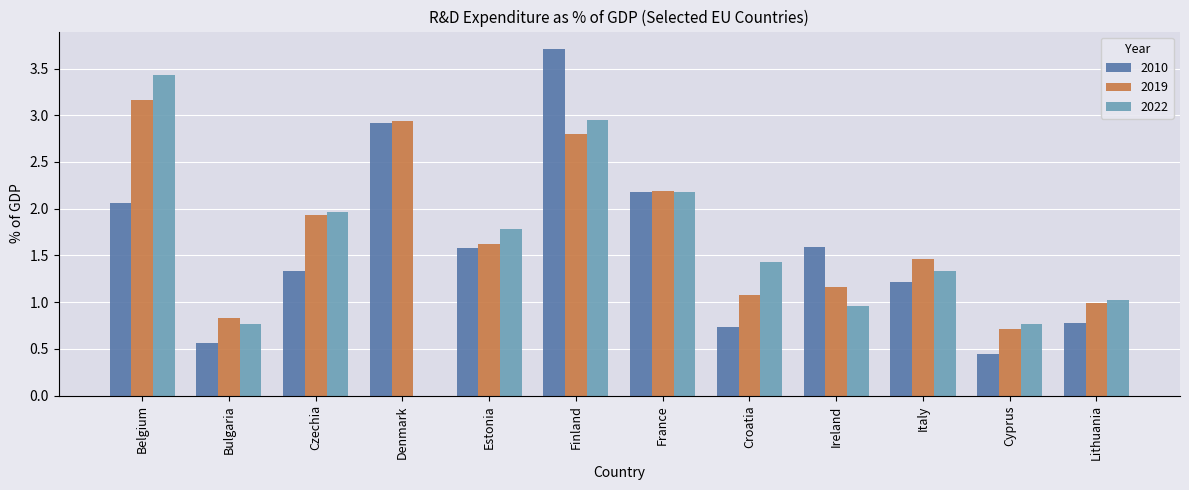

What is the sum of the 2022 values at Italy and Croatia?

2.8